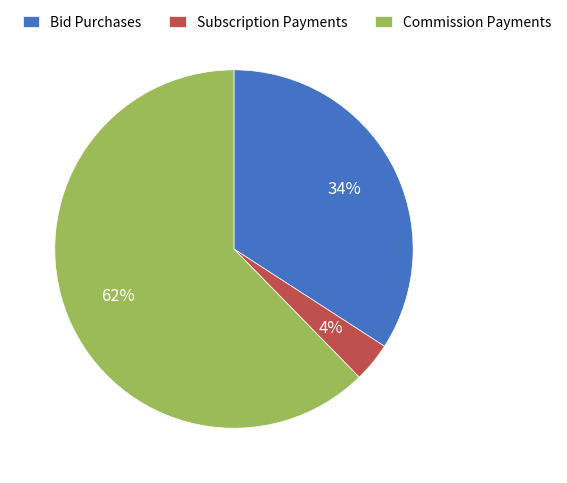

What percentage is the Subscription Payments slice, to the nearest percent?

4%